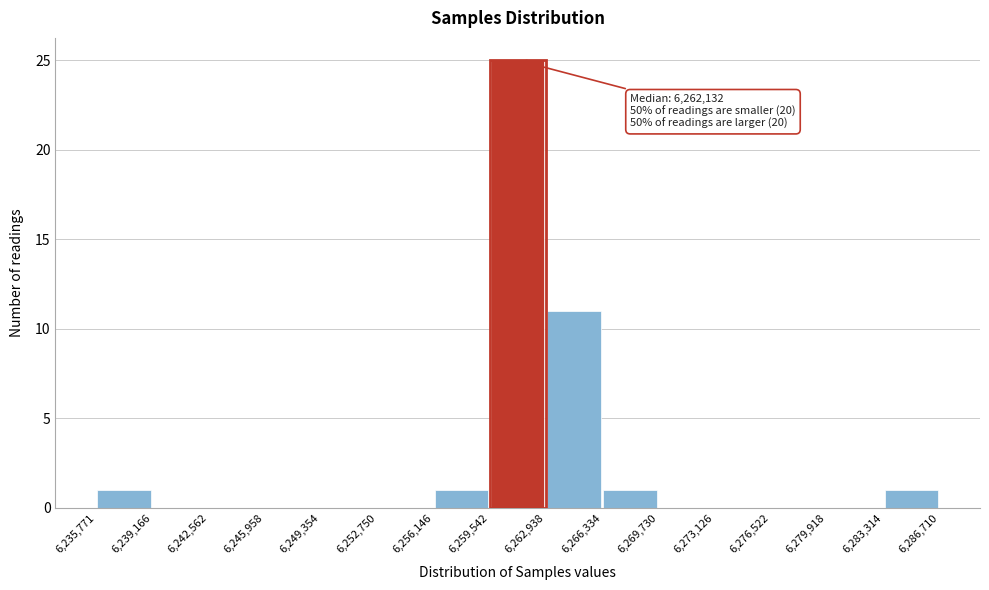

Which range on the x-axis has the tallest bar?

6,259,542 to 6,262,938